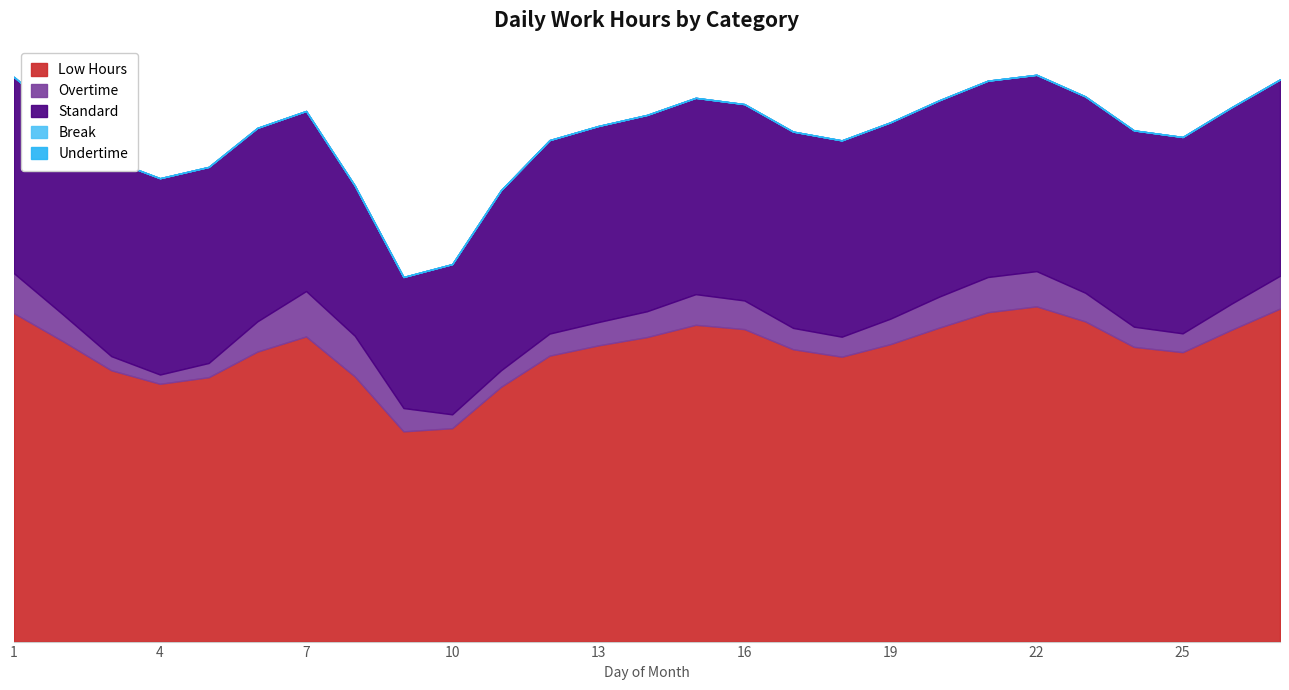

True or false: Standard has a value of 8.0 at 3.

True